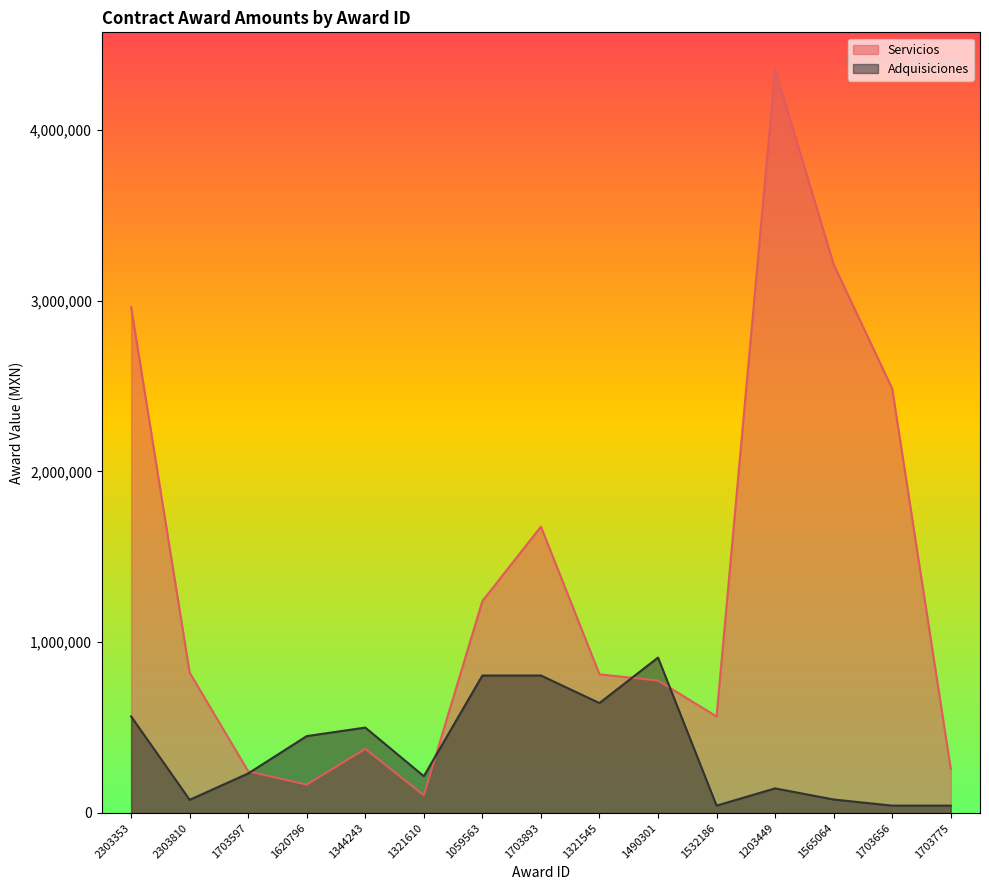

Which series ends up on top after the final intersection of Servicios and Adquisiciones?

Servicios